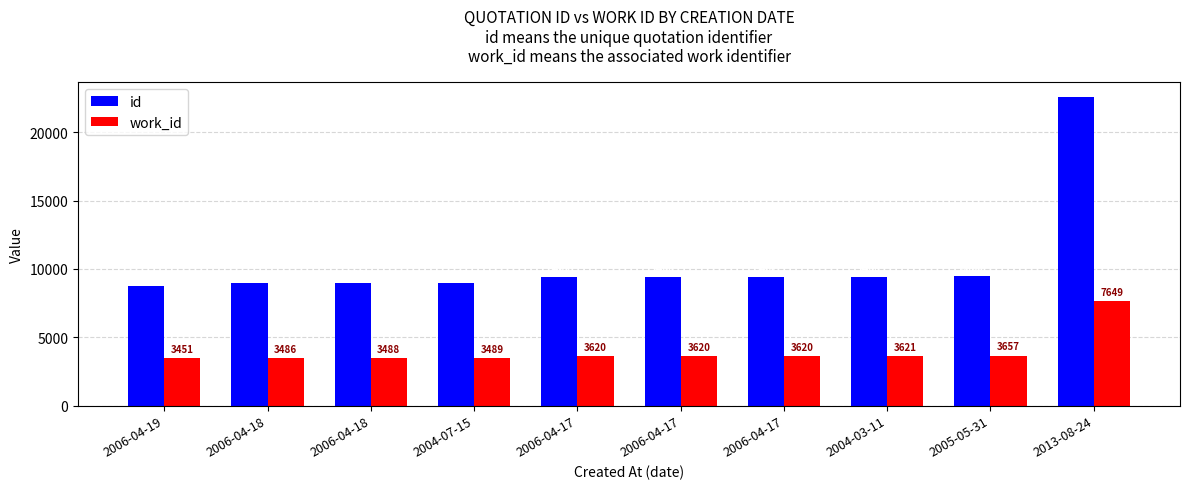

Where does the id series first go above 9406?

2006-04-17